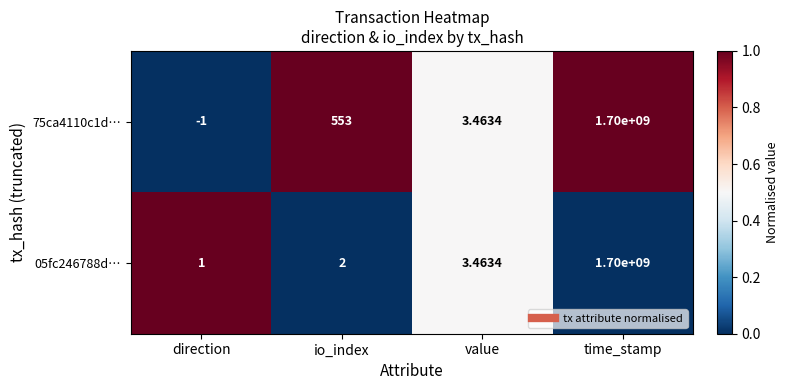

At which label does 05fc246788d… reach its minimum?

direction